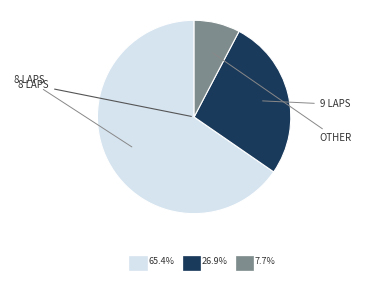

Is there a majority slice in this chart?

Yes